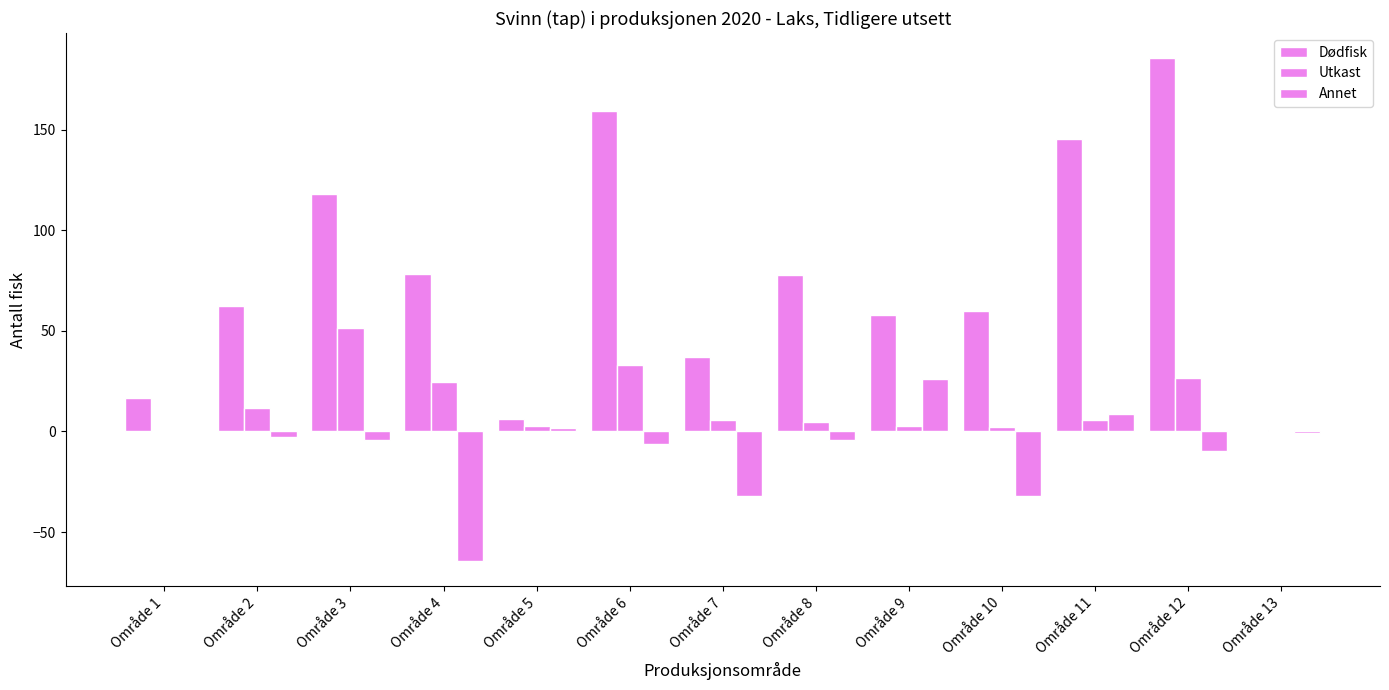

How many data points in Annet are above -4?

6